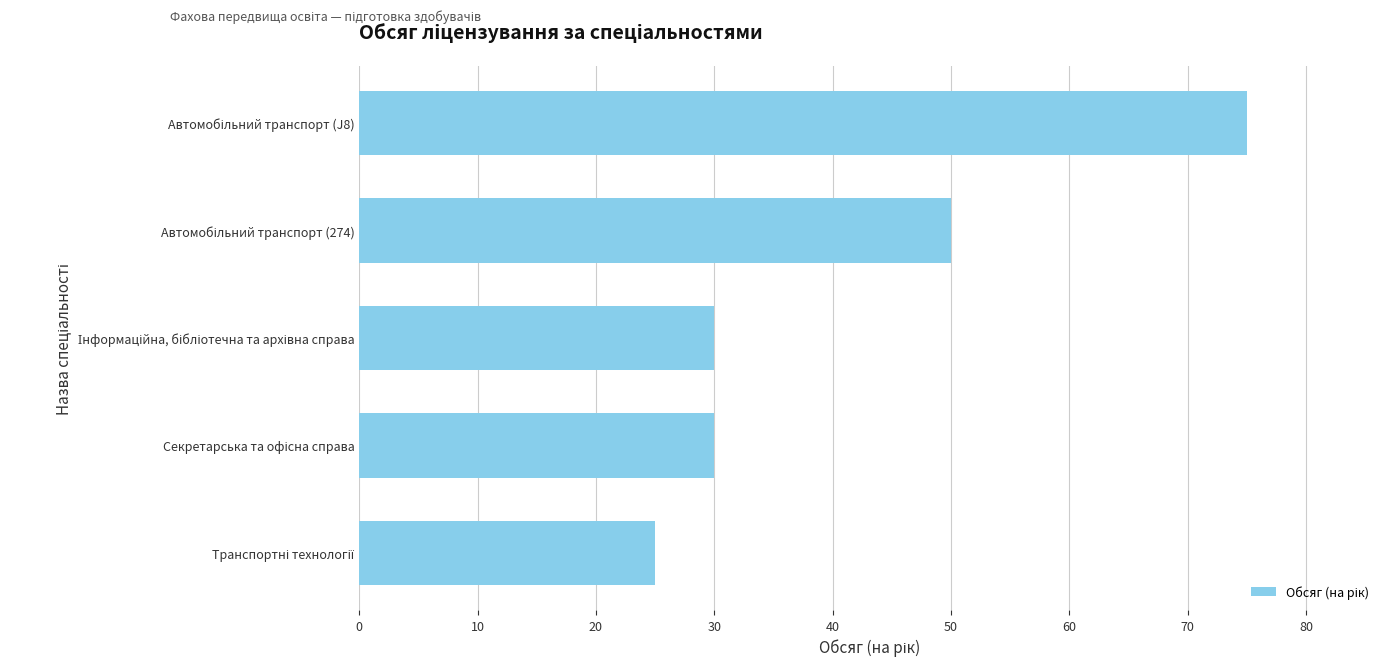

What is the difference between the maximum and minimum values?

50